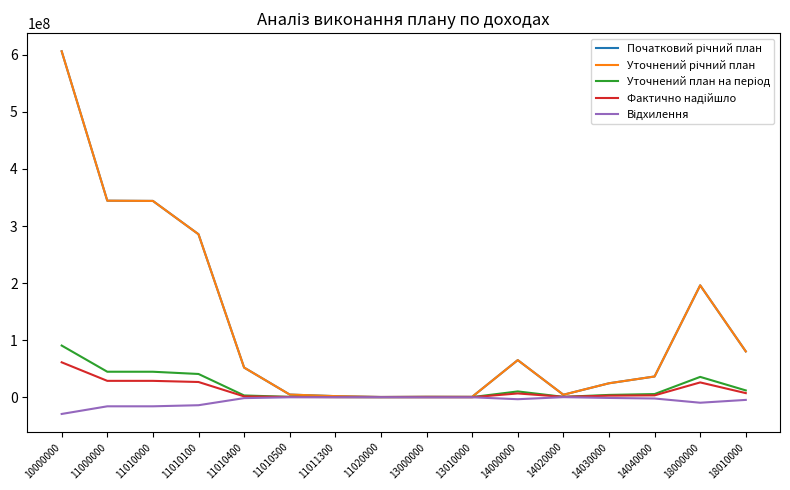

What are all the series names shown in the legend?

Початковий річний план, Уточнений річний план, Уточнений план на період, Фактично надійшло, Відхилення